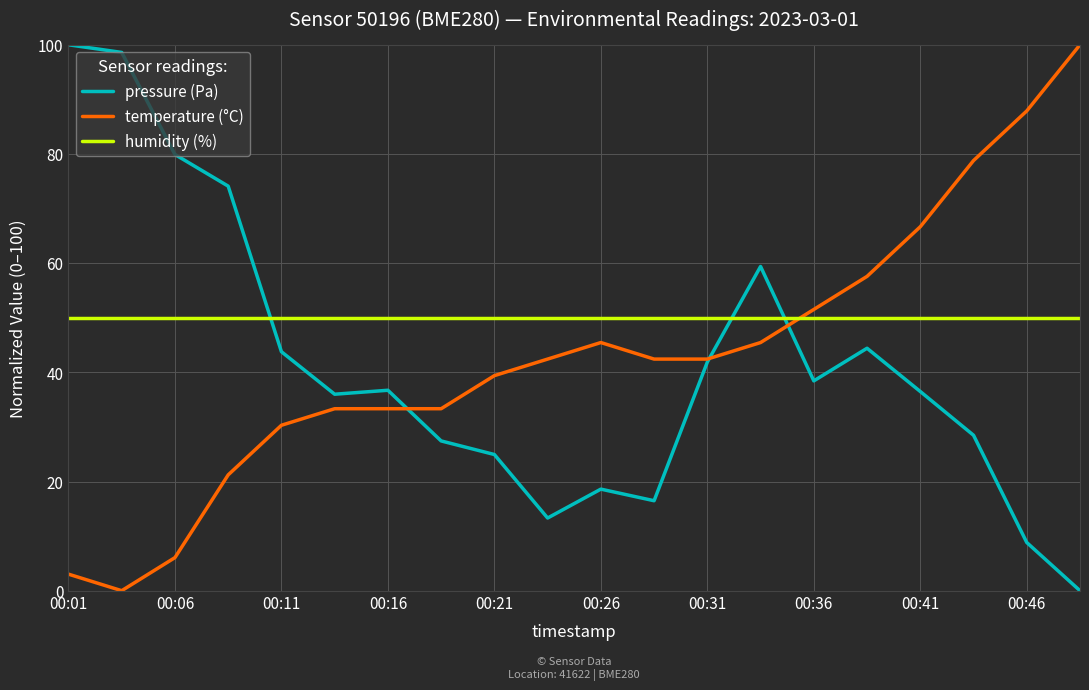

Which series has the largest total across all categories?

humidity (%)